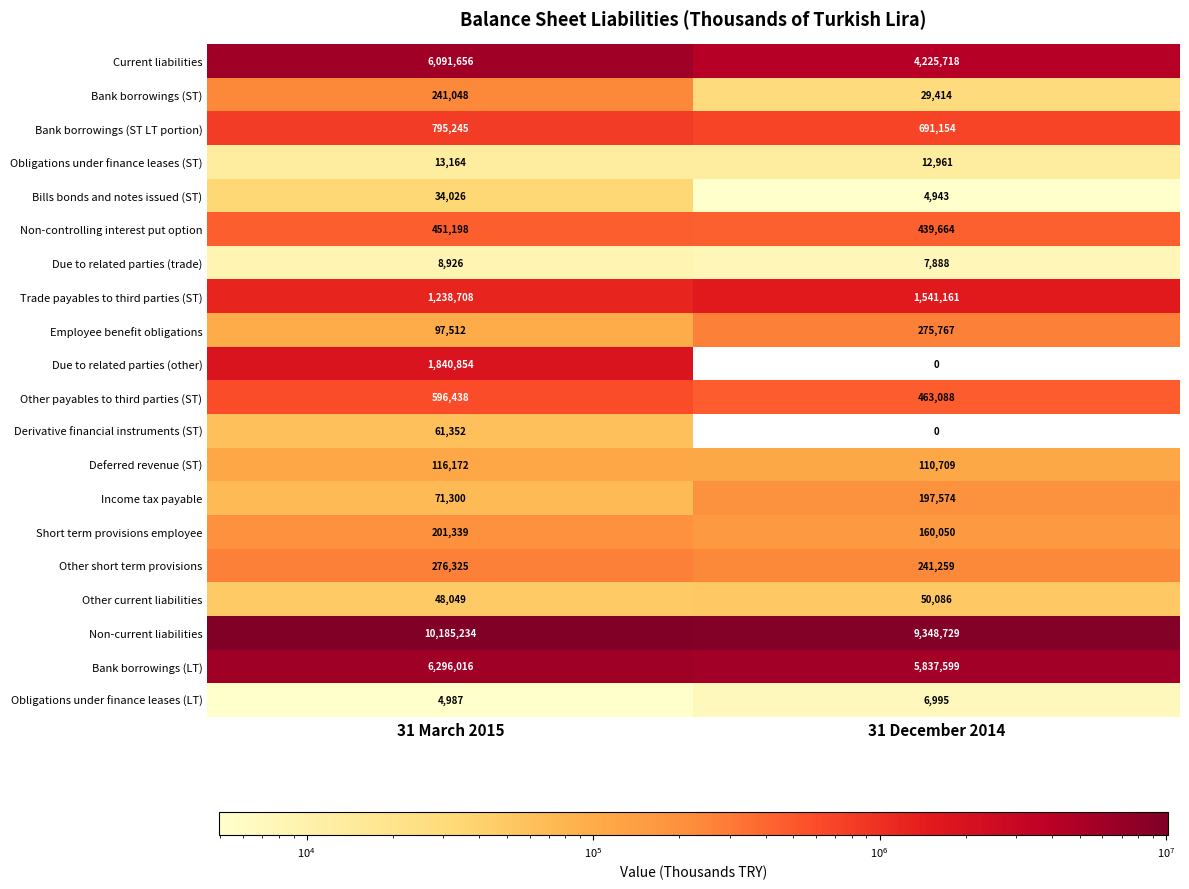

What is the approximate value of Other current liabilities at 31 December 2014?

50086